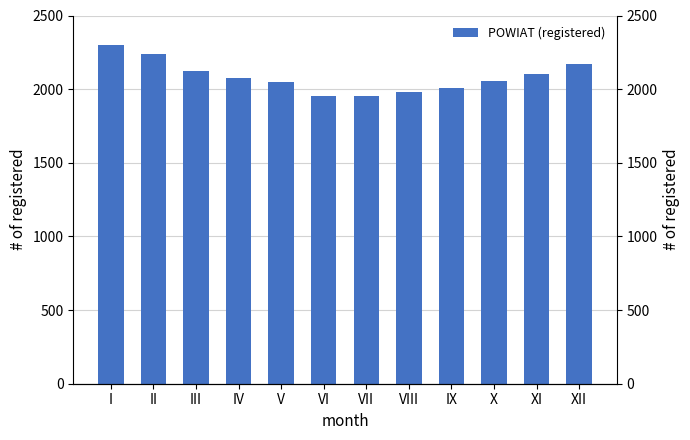

At which label is the value closest to 2127?

III